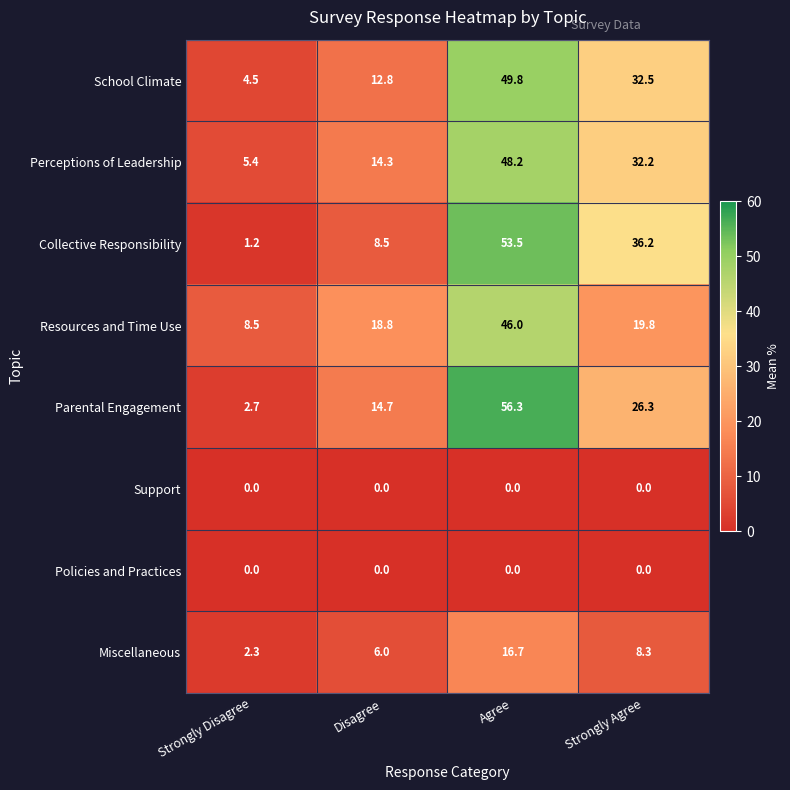

The Support series shows 0.0 at Disagree. True or false?

True